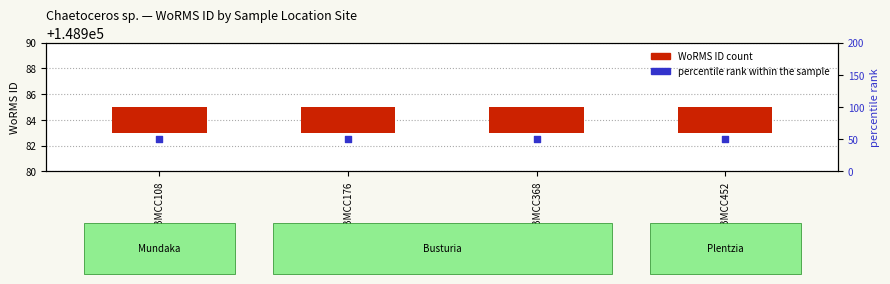

Which series has the largest Y range (max minus min)?

WoRMS ID